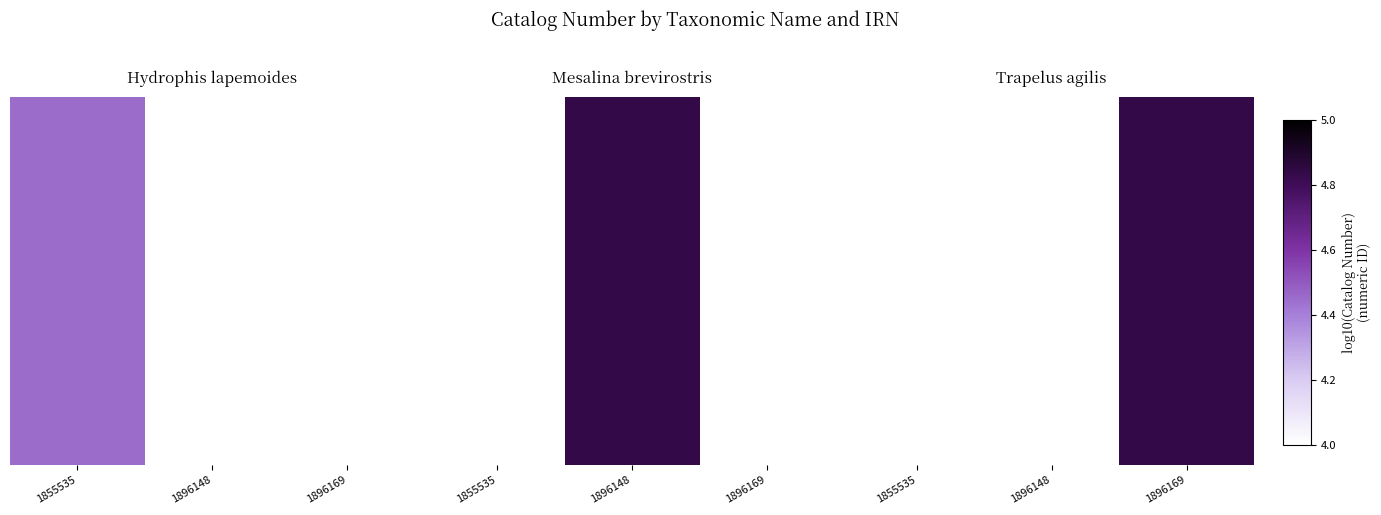

Rank the categories by value from lowest to highest.

1855535, 1896148, 1896169